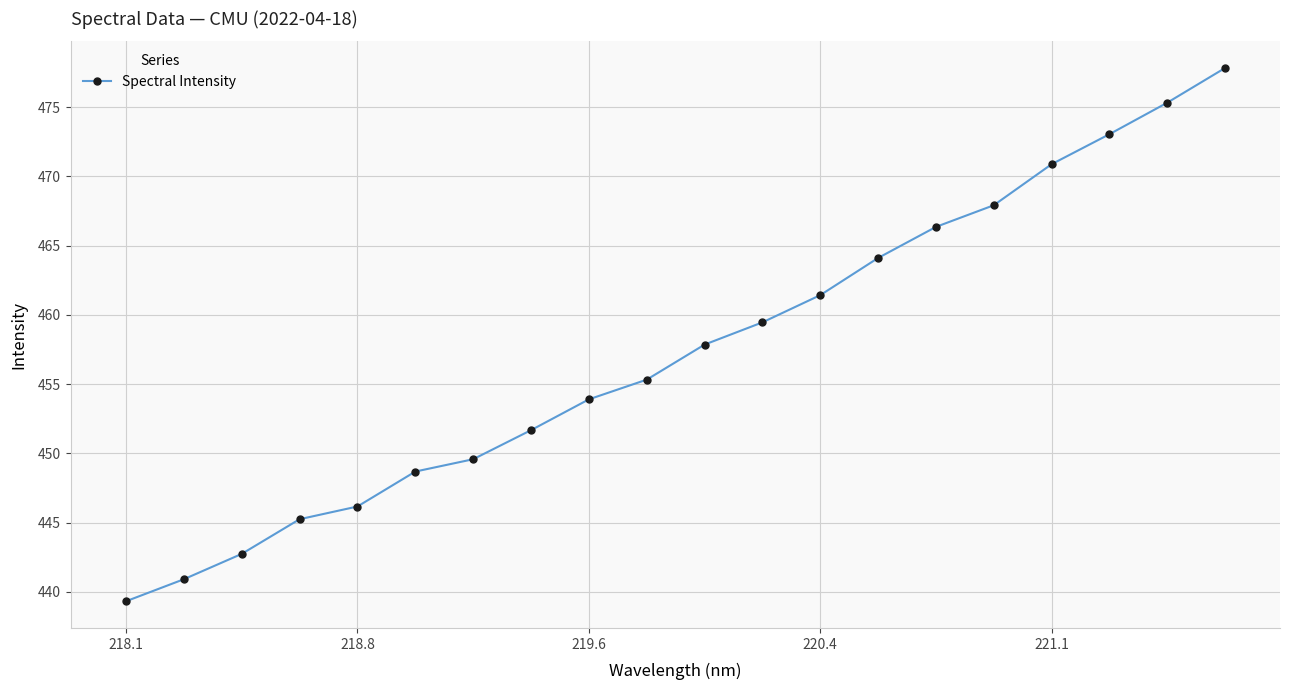

Reading left to right, what are all the values shown in this chart?

439.3	440.9	442.7	445.2	446.2	448.7	449.6	451.7	453.9	455.3	457.9	459.5	461.4	464.1	466.4	467.9	470.9	473.0	475.3	477.8